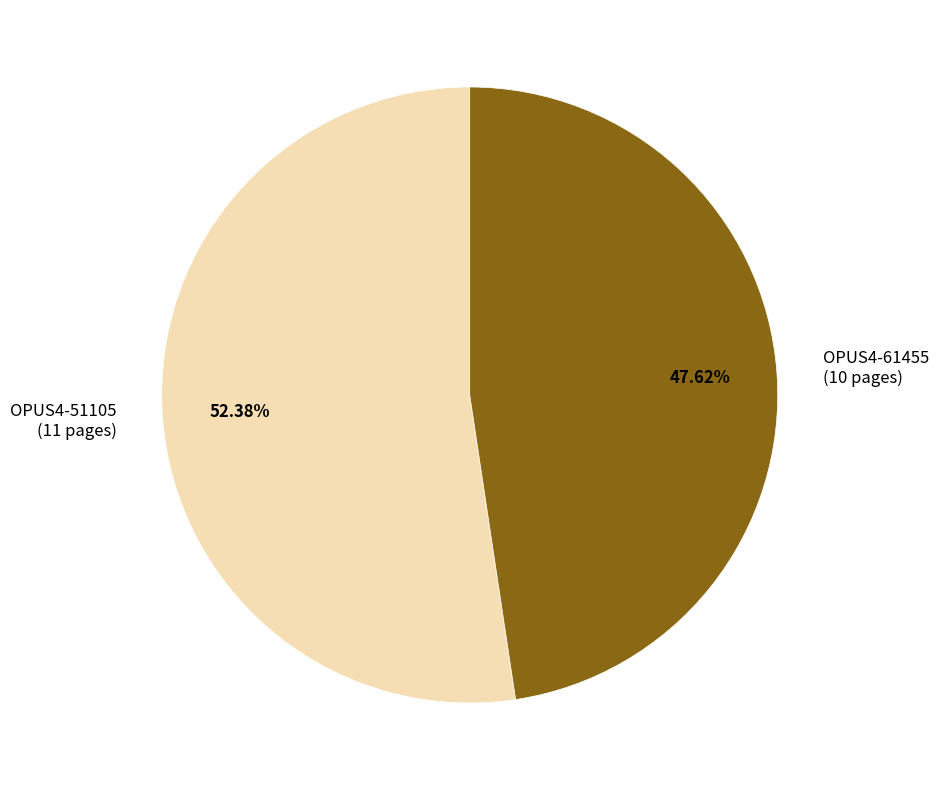

The OPUS4-61455 slice represents 56% of the pie. True or false?

False